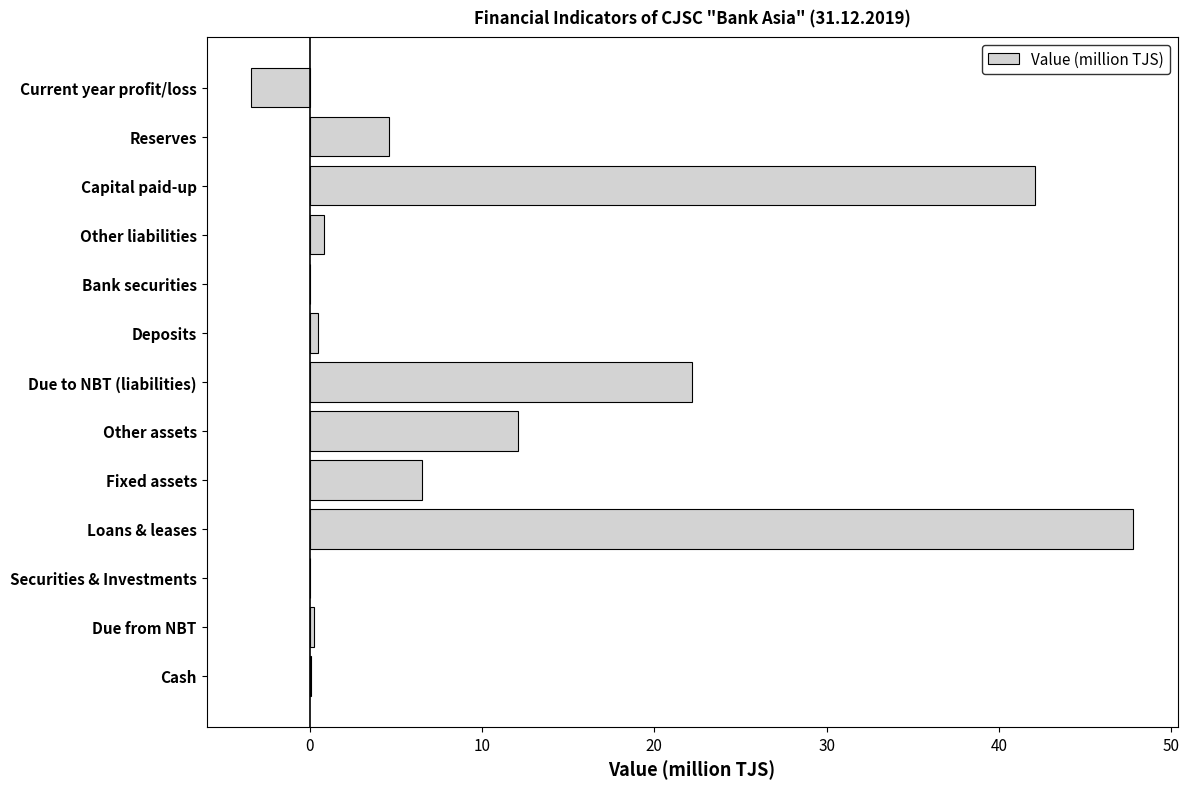

Which has a higher value, Bank securities or Capital paid-up?

Capital paid-up